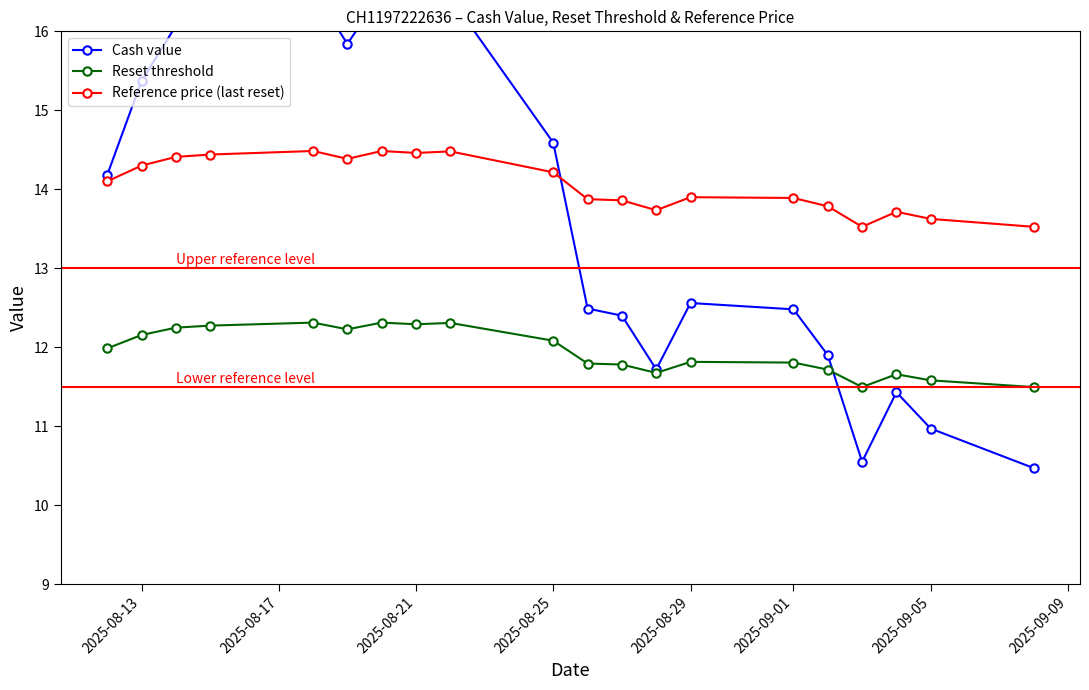

What is the minimum value for Reset threshold?

11.5